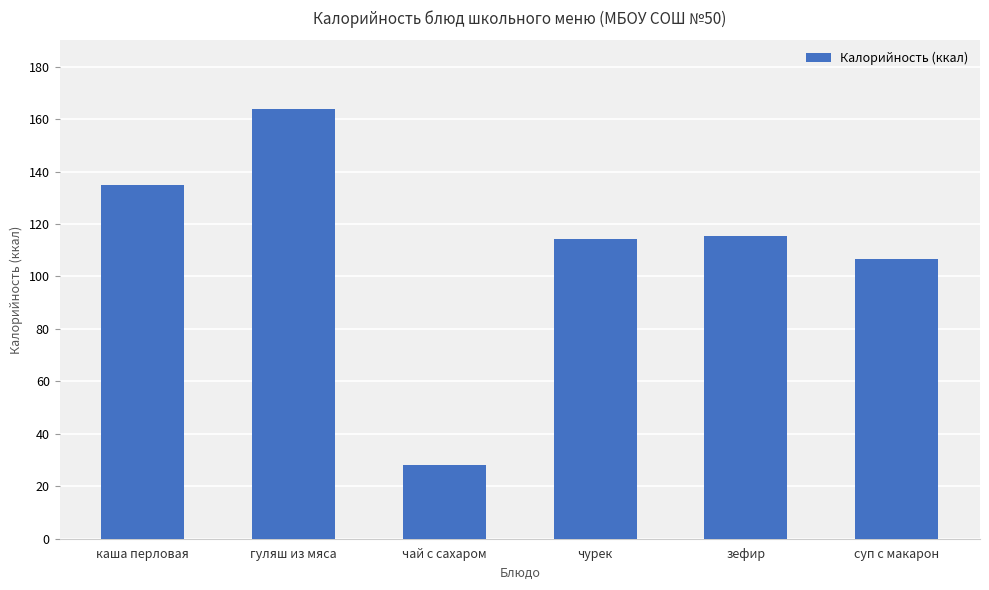

What is the value of the 3rd bar from the left?

28.0